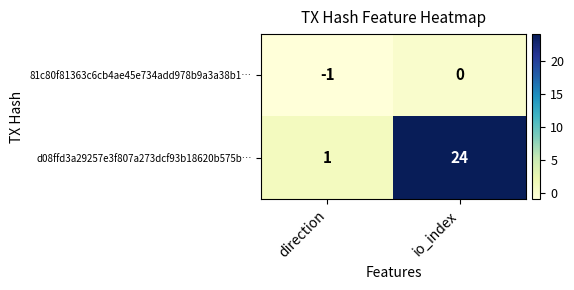

Is it true that d08ffd3a29257e3f807a273dcf93b18620b575b… equals 24 at io_index?

True